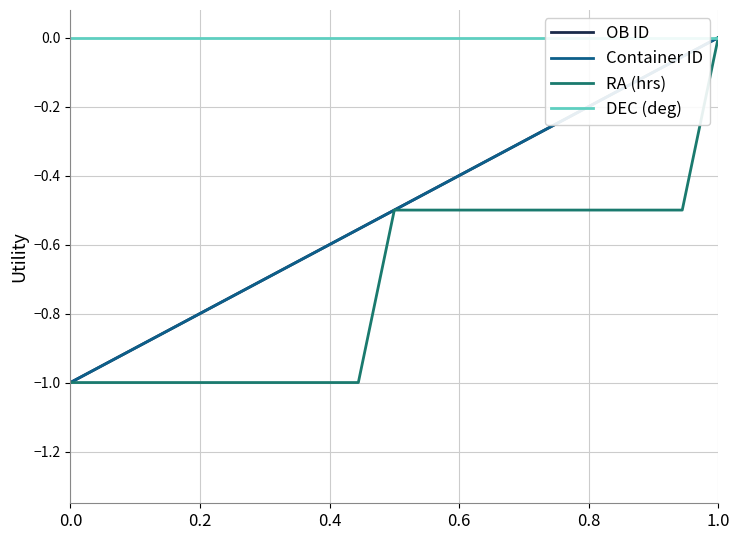

What is the sum of all RA (hrs) values?

-13.5